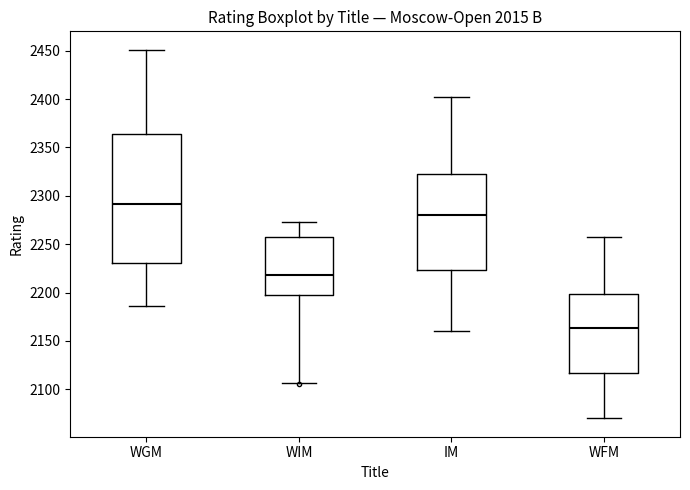

Where is the lower edge of the box for WGM on the y-axis? The values are not printed on the chart, so give them approximately, as read against the axis.

2230